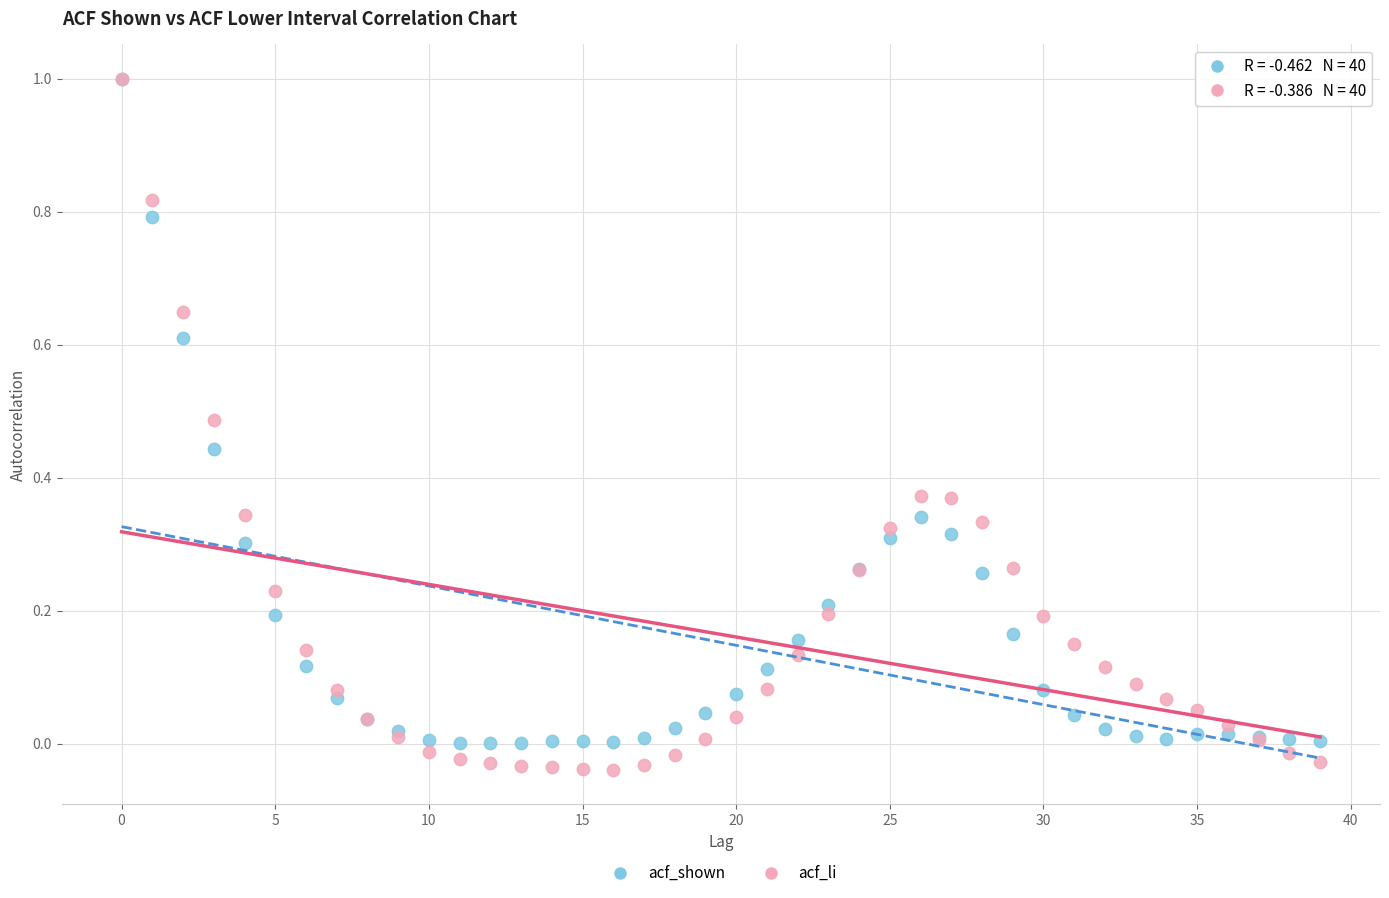

What are all the series names shown in the legend?

acf_shown, acf_li